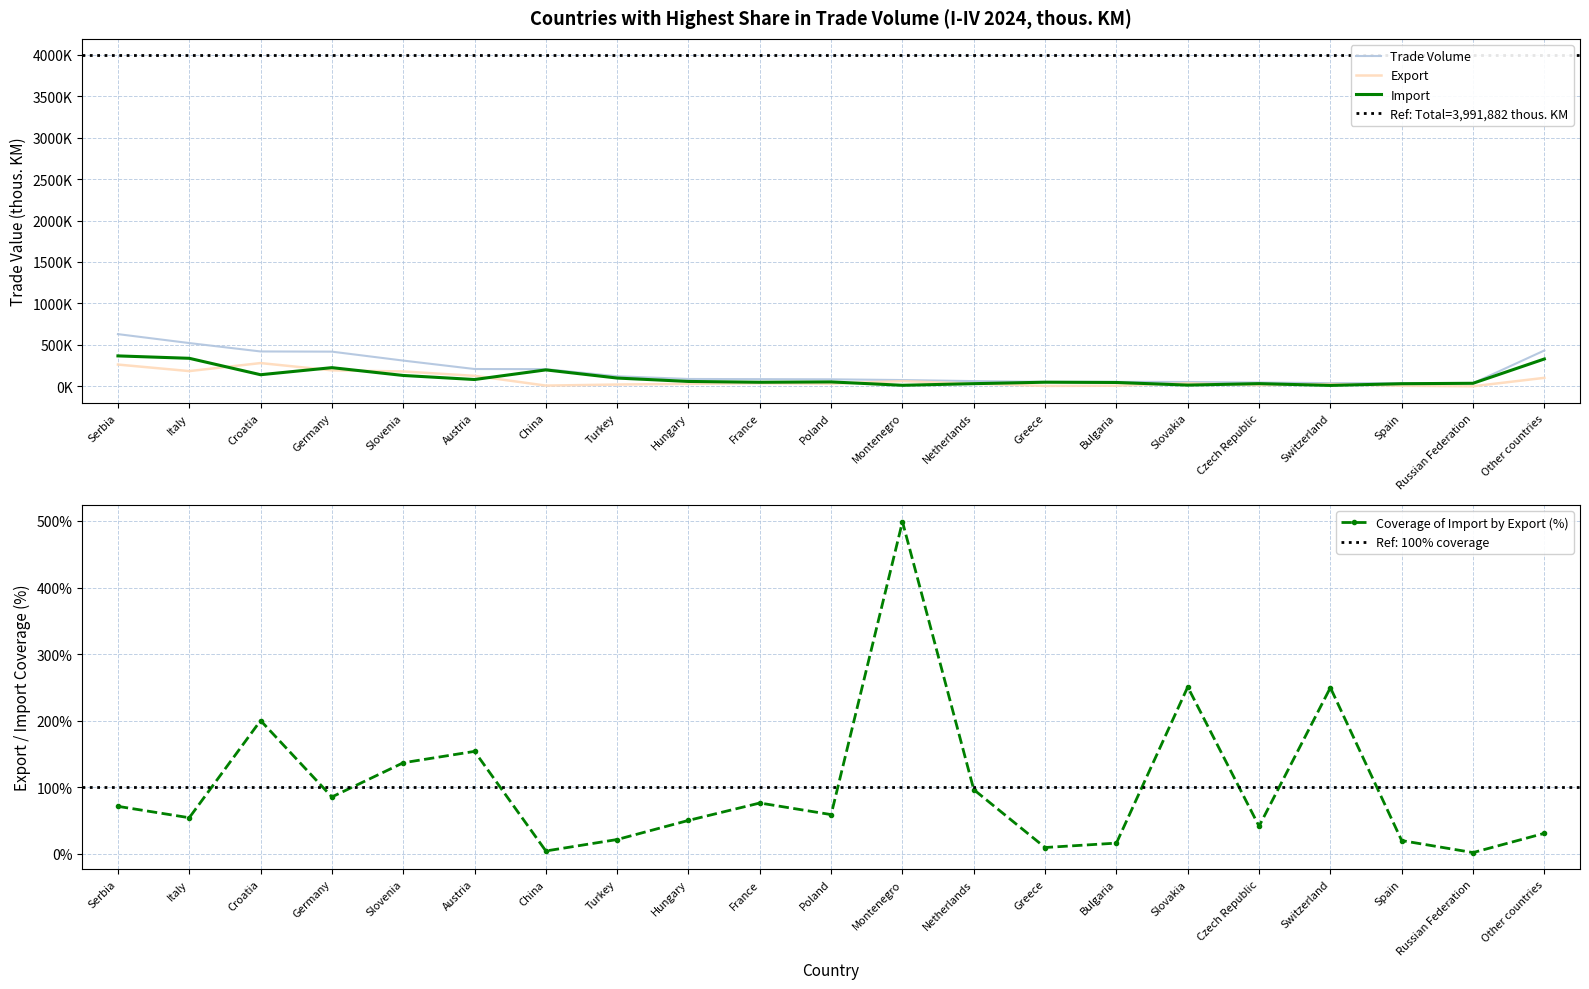

True or false: Trade Volume has more than 0 interior local peaks.

False